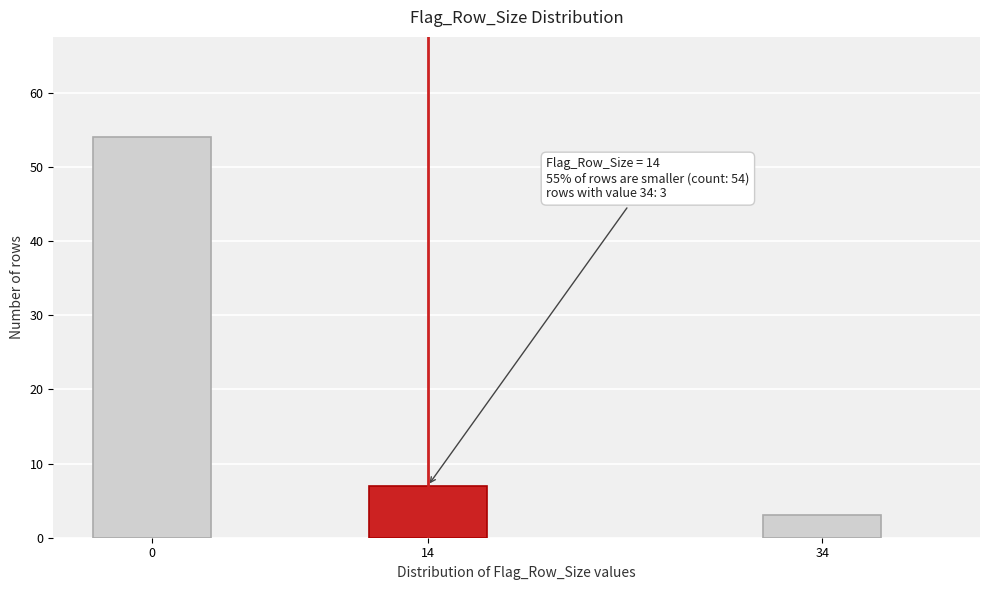

Reading left to right, transcribe all the data shown in this chart.

0=54	14=7	34=3